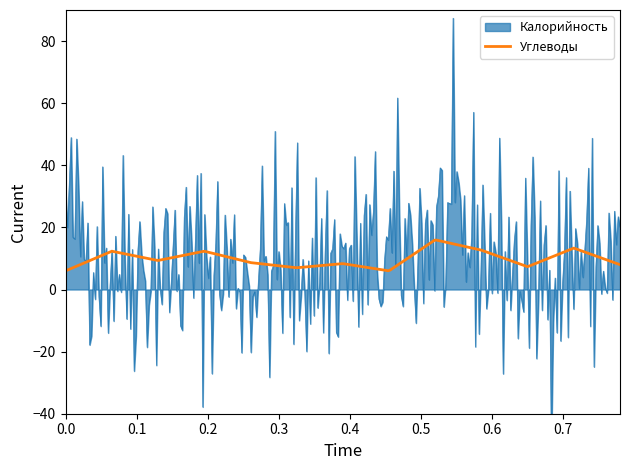

What is the highest value of the Углеводы series?

15.9